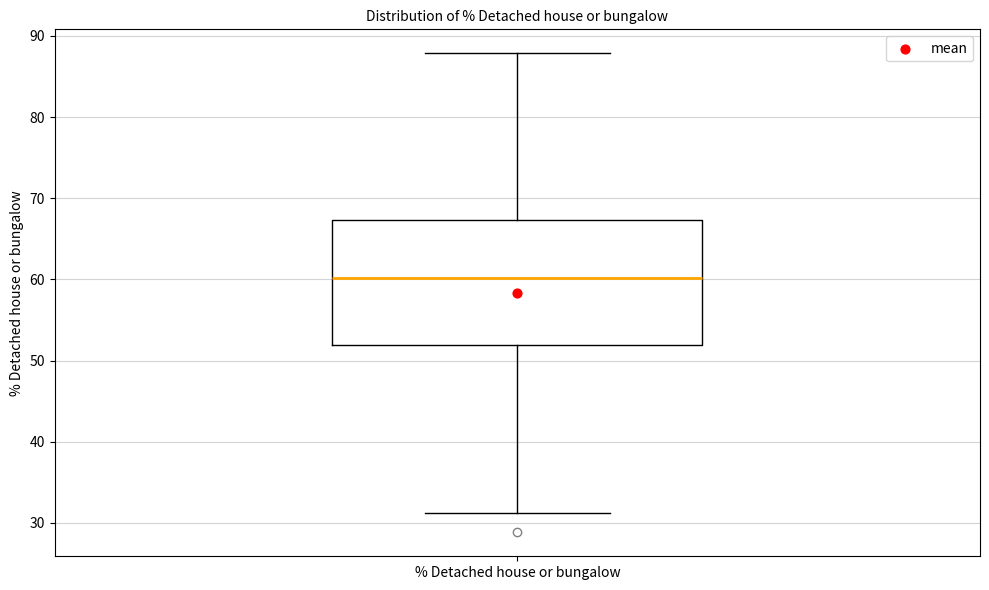

Where is the lower edge of the box for % Detached house or bungalow on the y-axis? The values are not printed on the chart, so give them approximately, as read against the axis.

52